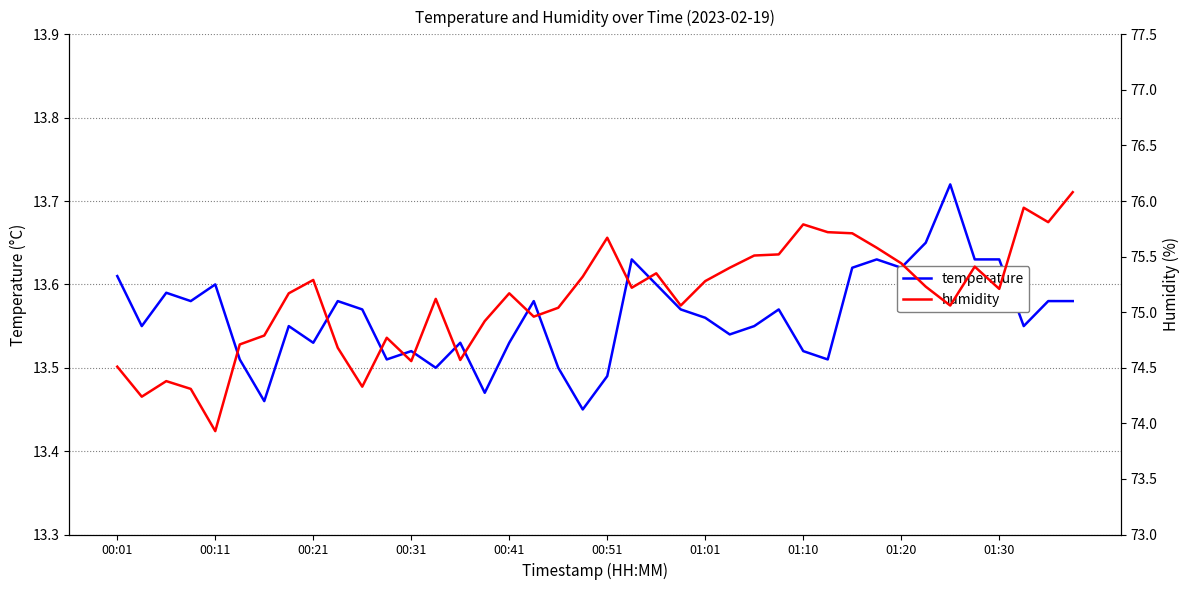

Rank the series by their maximum value, from lowest to highest.

temperature, humidity